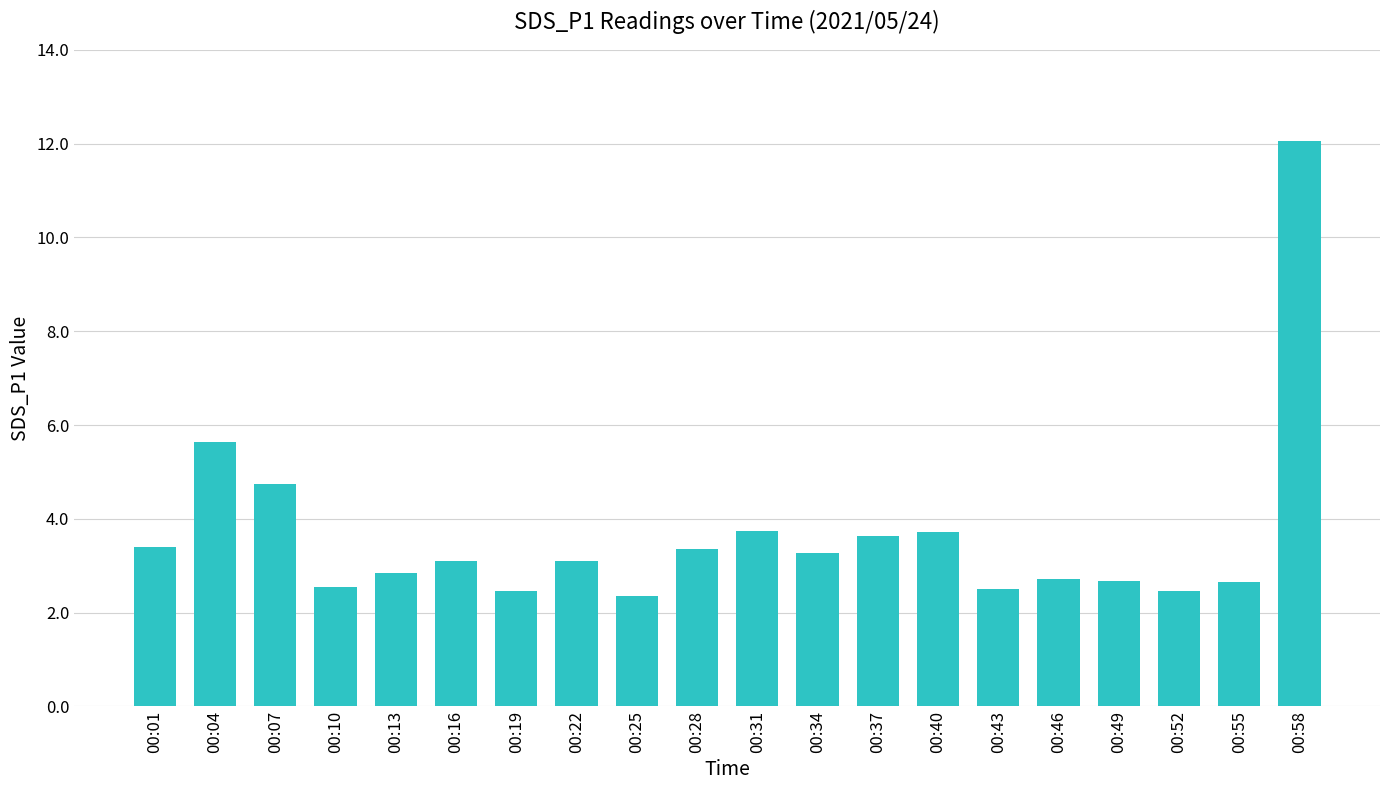

What is the smallest value displayed?

2.4